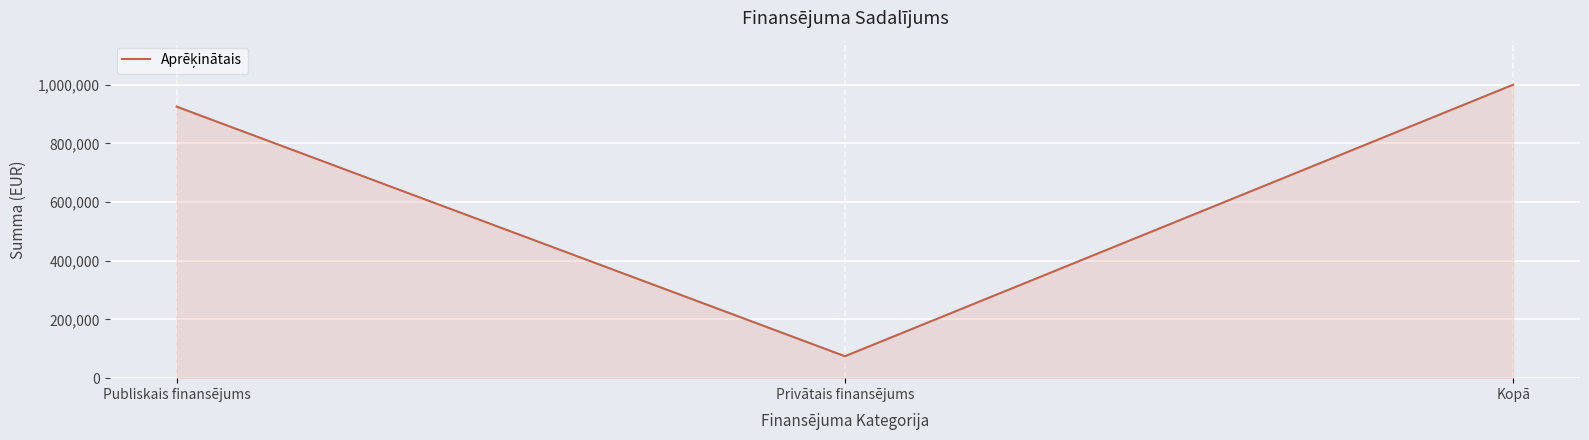

What is the change in value from Publiskais finansējums to Kopā?

+74802.4